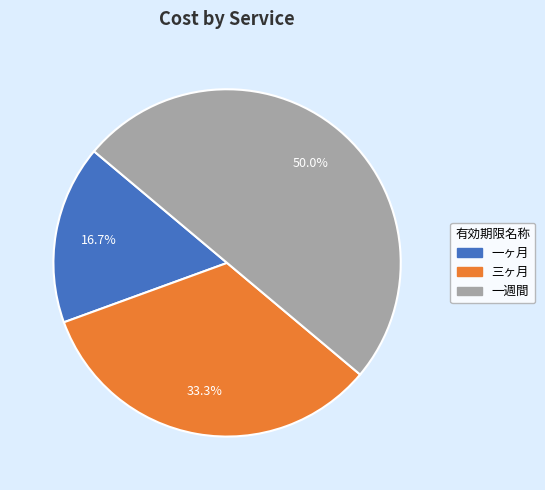

Is it true that 一ヶ月 is 30% of the pie?

False